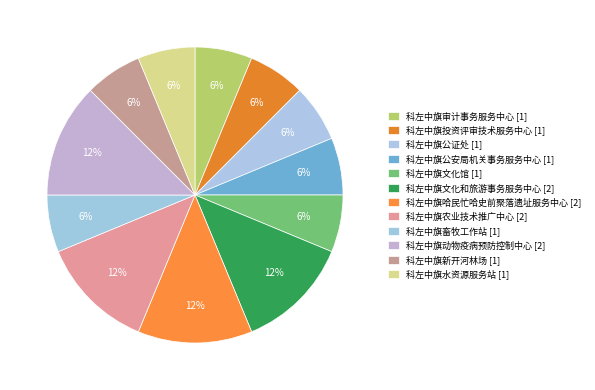

How many slices are in this pie chart?

12